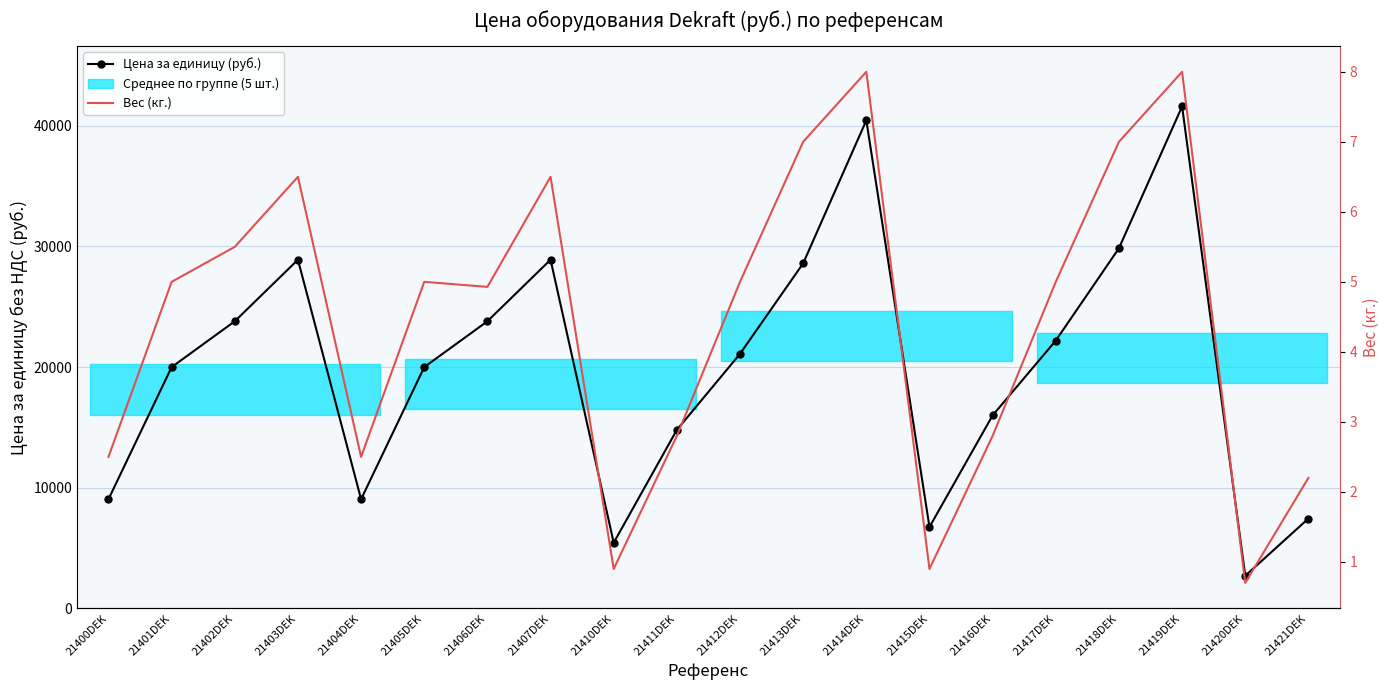

True or false: Цена за единицу (руб.) and Вес (кг.) intersect in this chart.

False